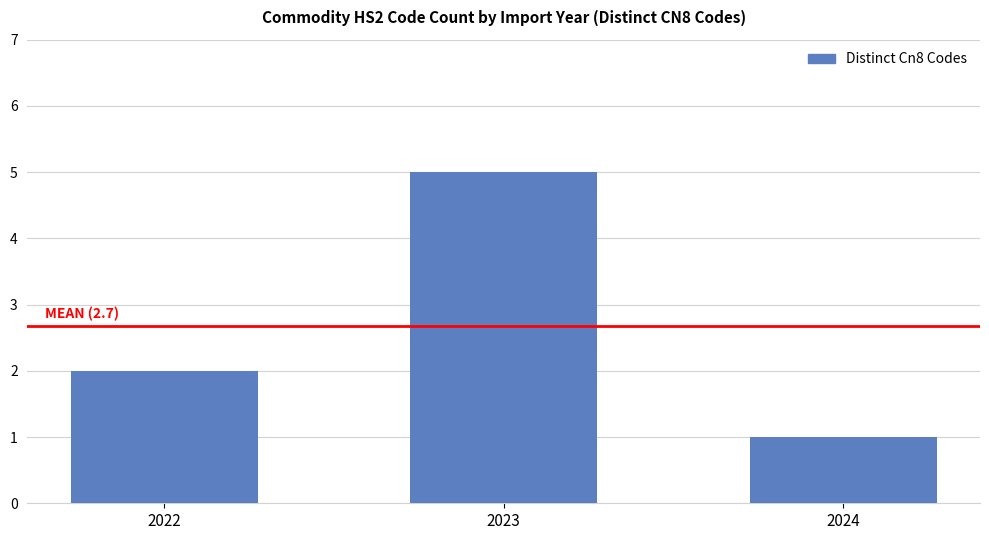

The value at 2022 is 2. True or false?

True